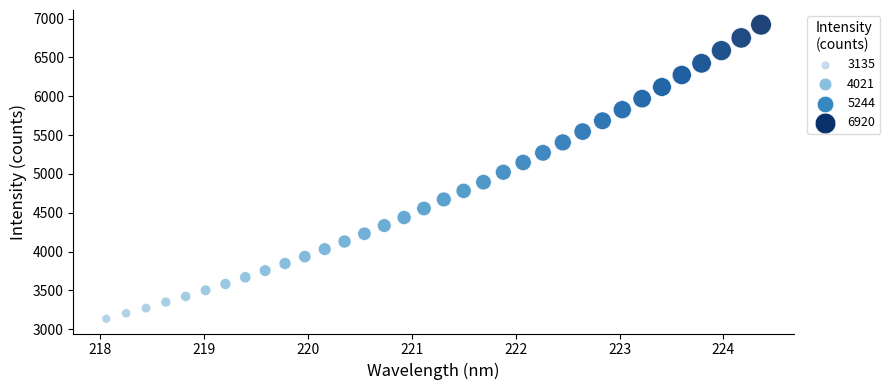

What is the range of X values (max minus min)?

6.3